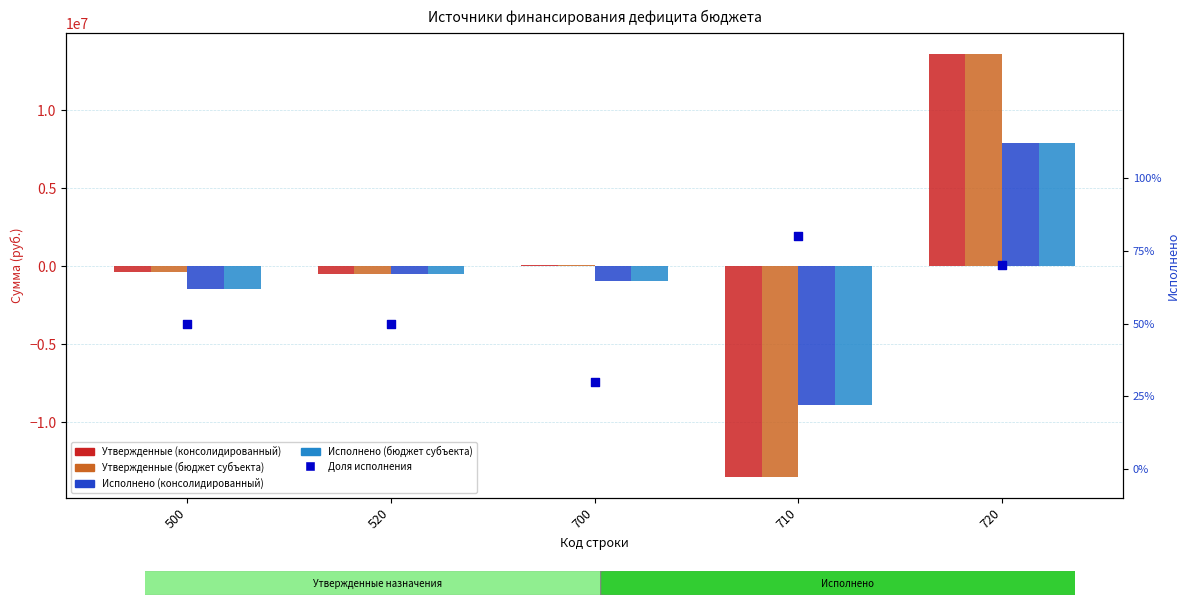

What are all the series names shown in the legend?

Утвержденные (консолидированный), Утвержденные (бюджет субъекта), Исполнено (консолидированный), Исполнено (бюджет субъекта), Доля исполнения